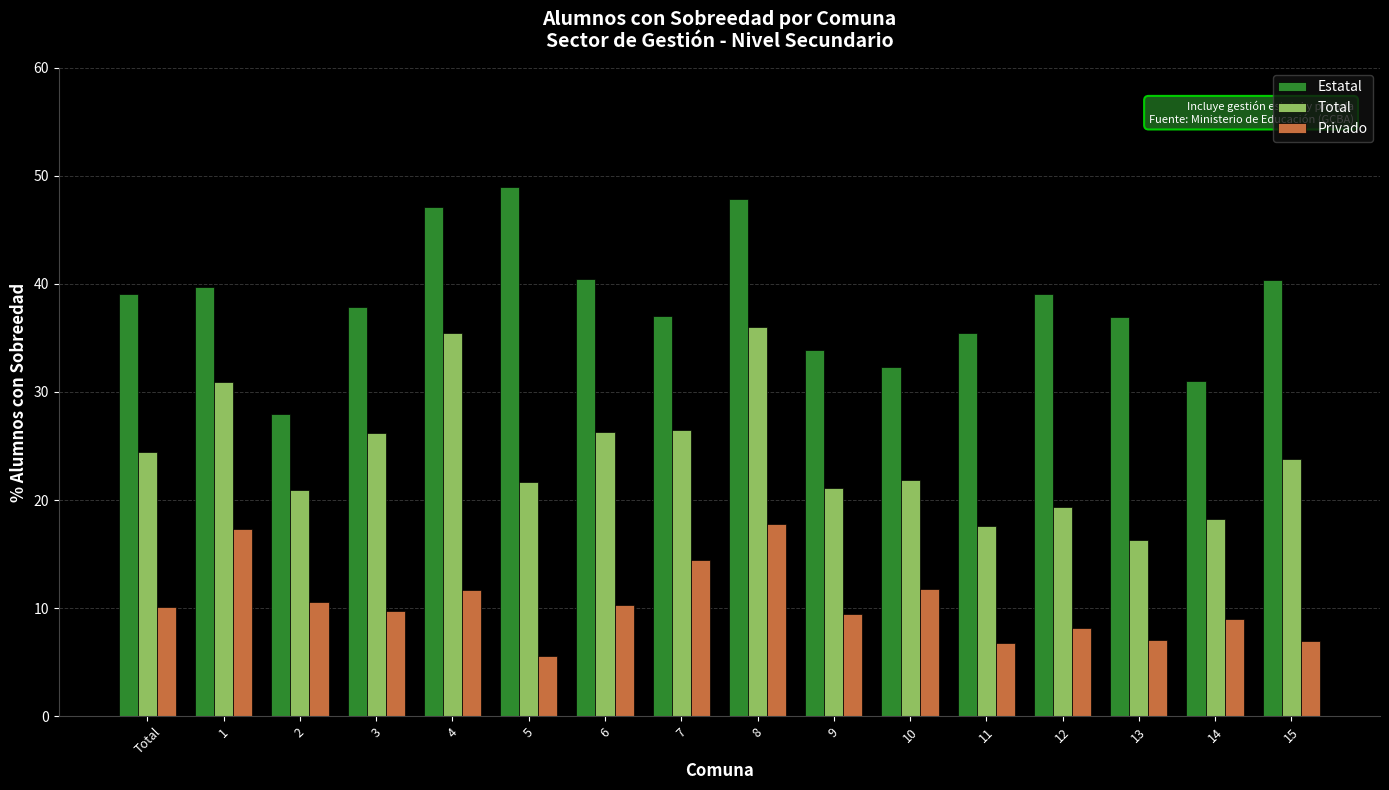

What is the difference between the highest and lowest values at 5?

43.4